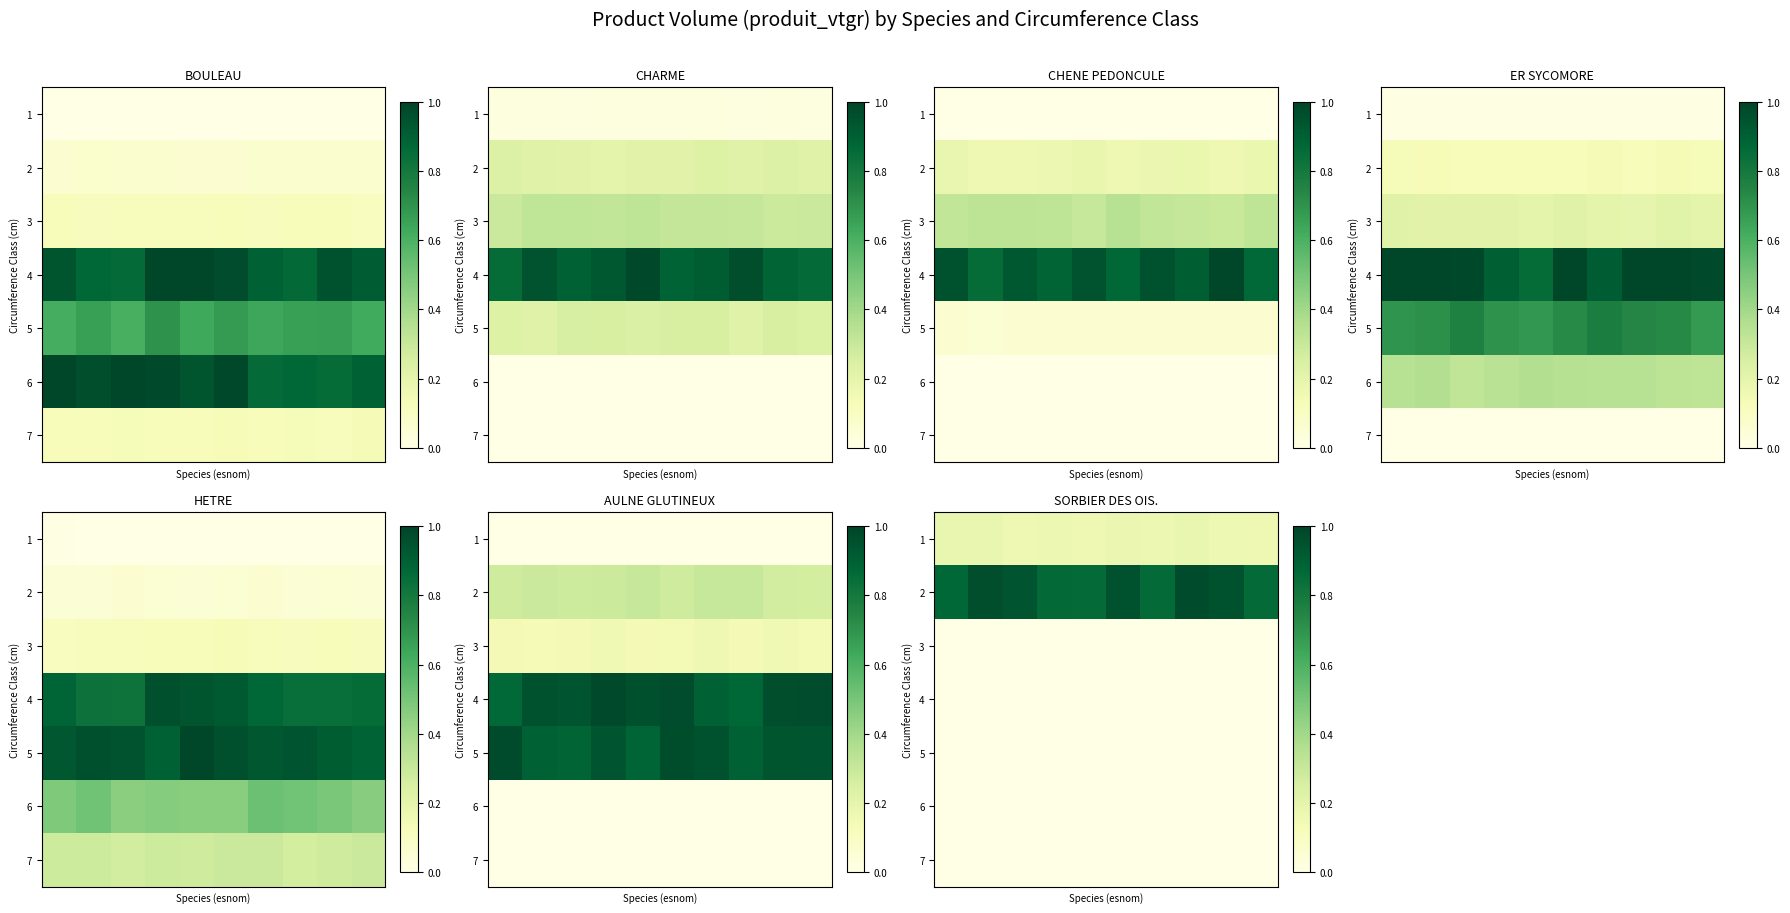

At which category does the chart reach its peak across all series?

7